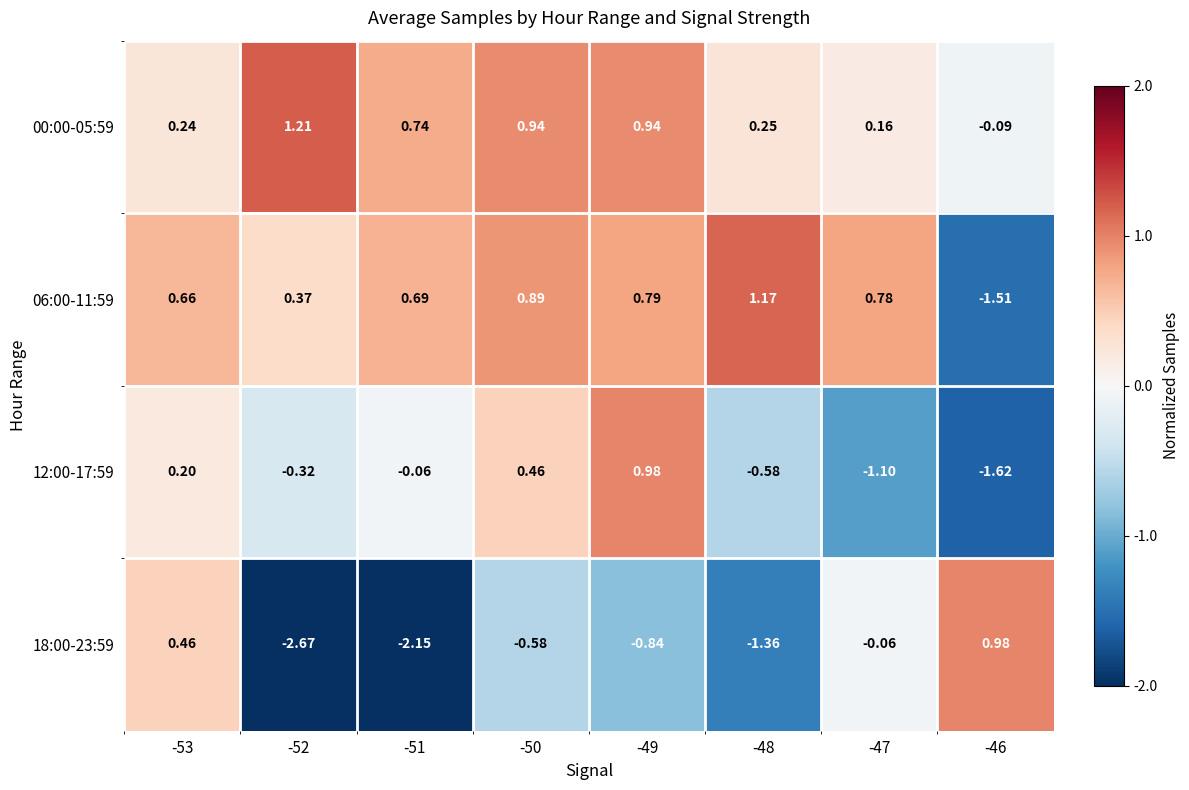

How many data points in 06:00-11:59 are less than 0?

1